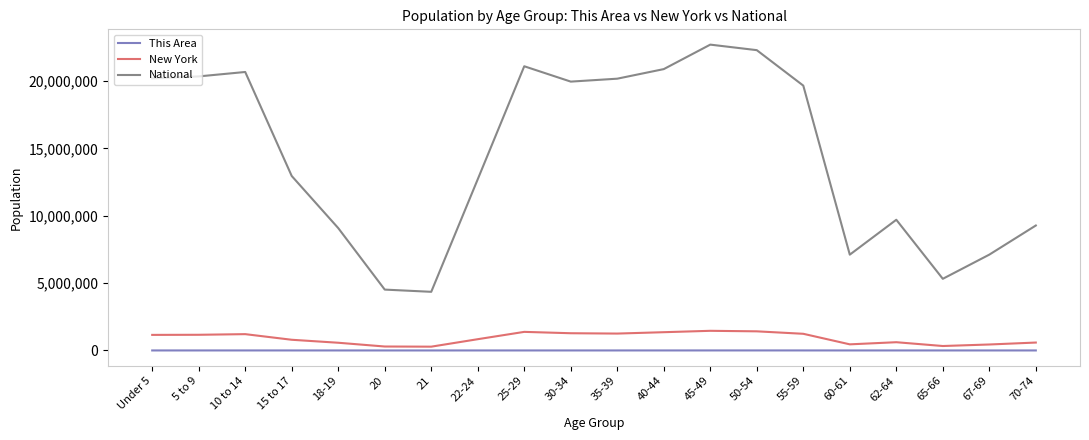

True or false: New York and This Area cross at least once.

False